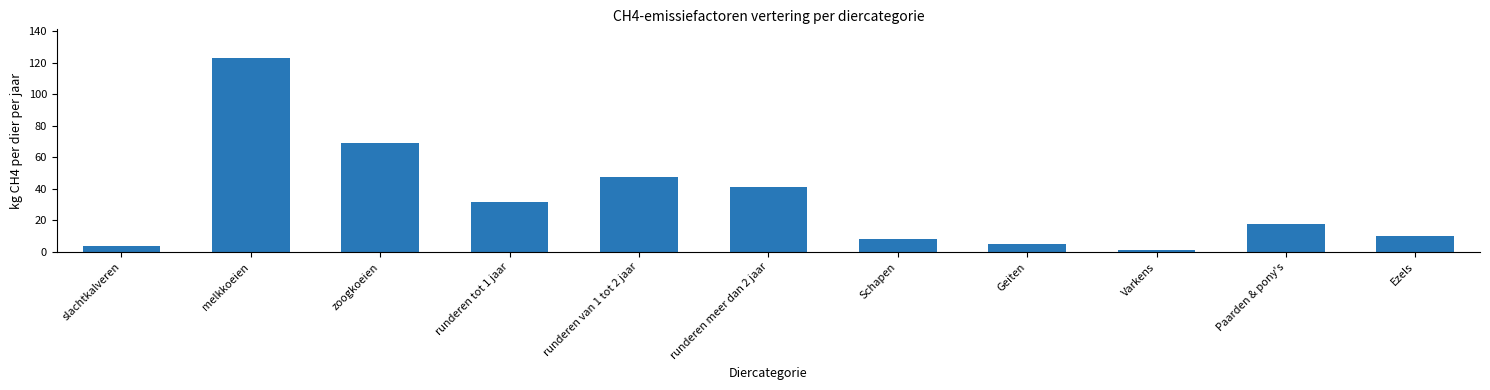

What is the difference between the values at runderen van 1 tot 2 jaar and Ezels?

37.8